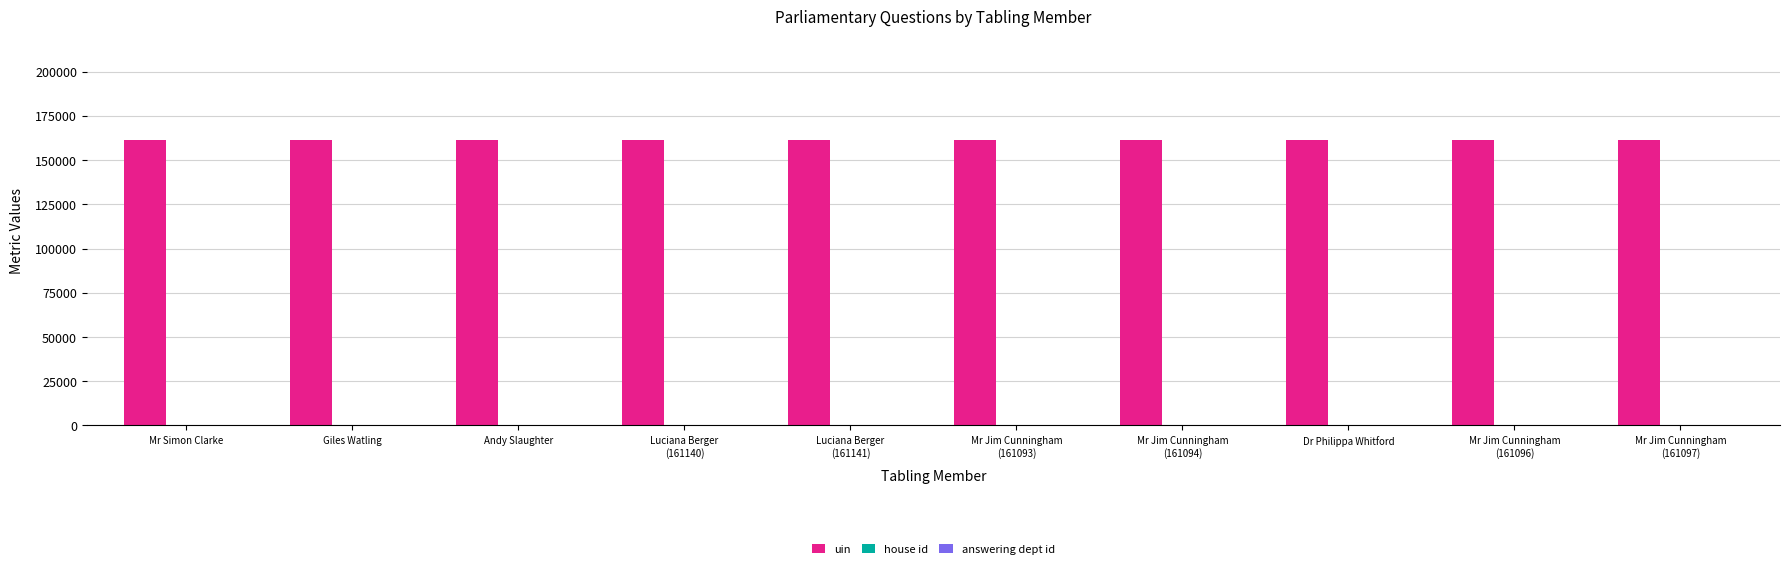

How many groups of bars are there?

10